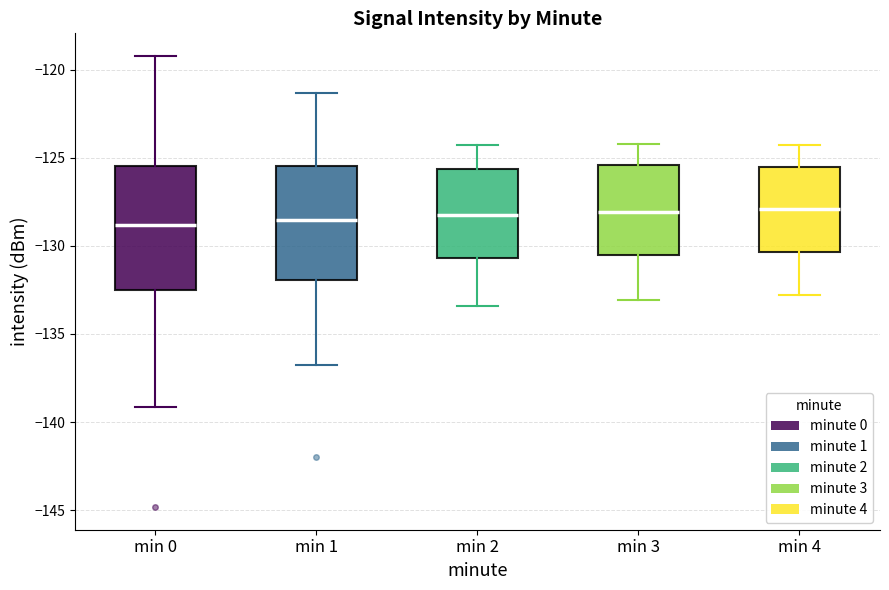

Where does the median line of the box for min 3 sit on the y-axis? The values are not printed on the chart, so give them approximately, as read against the axis.

-128.0